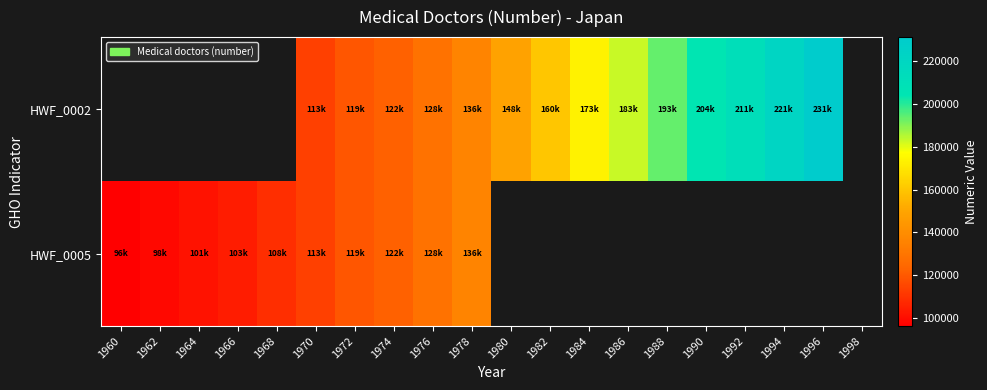

At which category is the sum across all series the highest?

1978